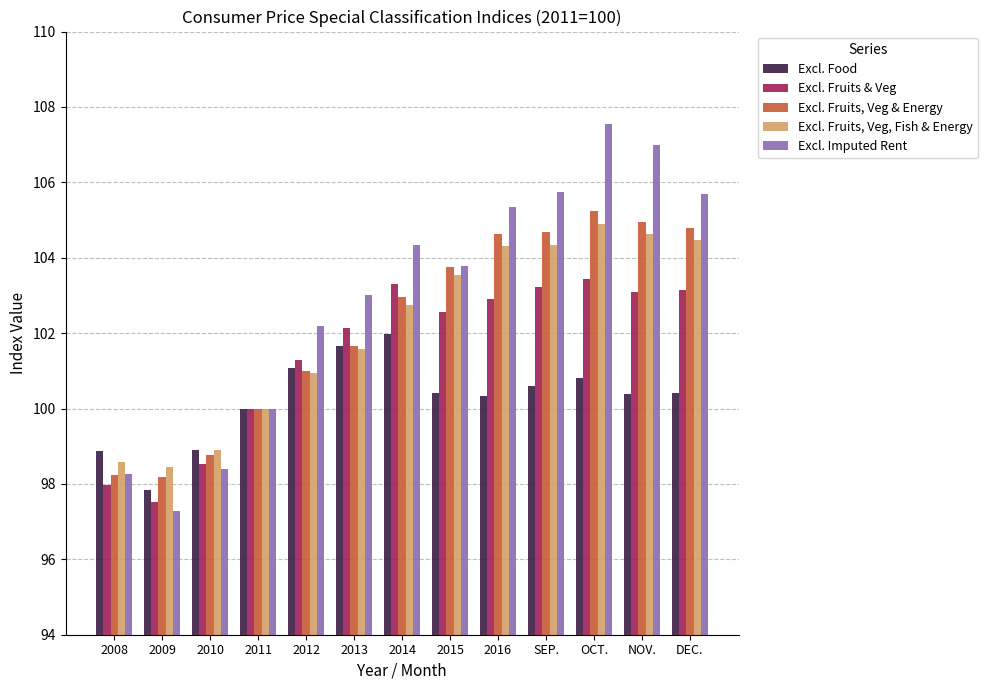

Rank the series by their maximum value, from lowest to highest.

Excl. Food, Excl. Fruits & Veg, Excl. Fruits, Veg, Fish & Energy, Excl. Fruits, Veg & Energy, Excl. Imputed Rent